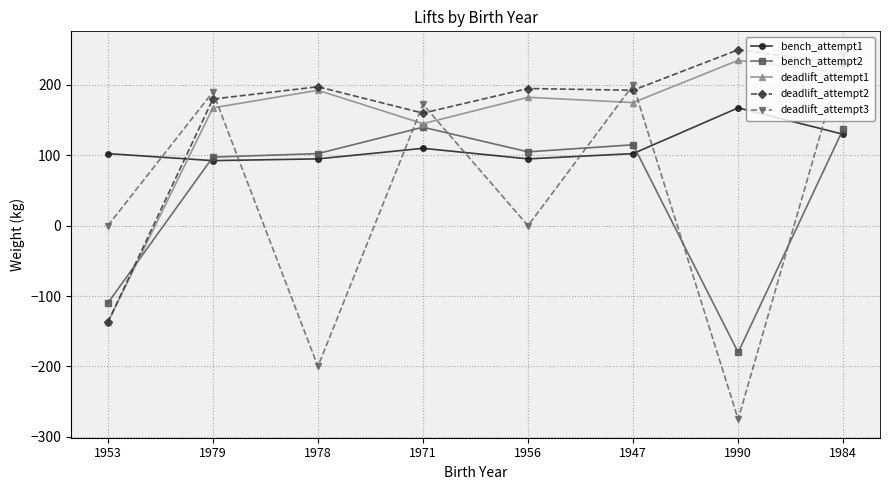

What is the difference between the highest and lowest values at 1956?

195.0